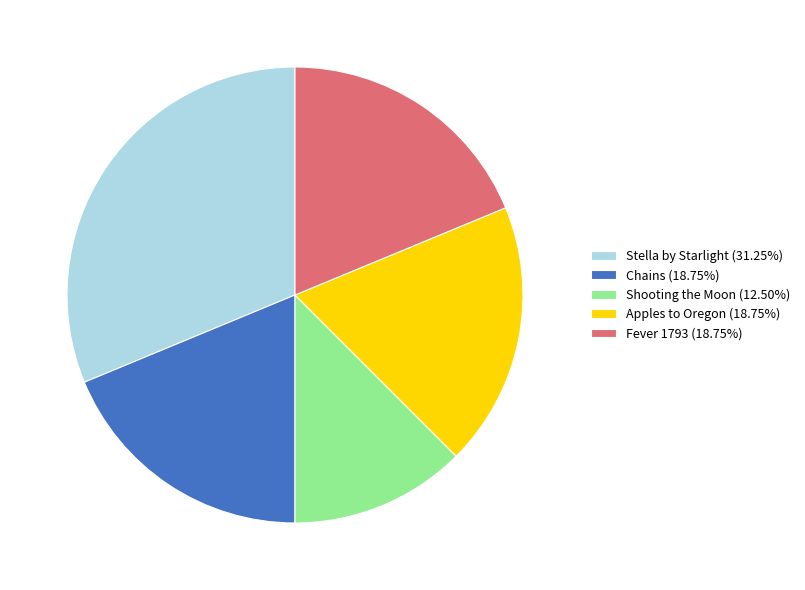

What is the largest slice in the pie chart?

Stella by Starlight